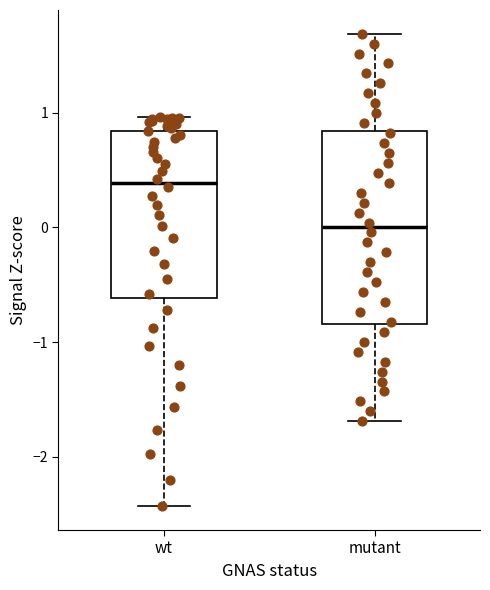

Which box has the highest median line?

wt